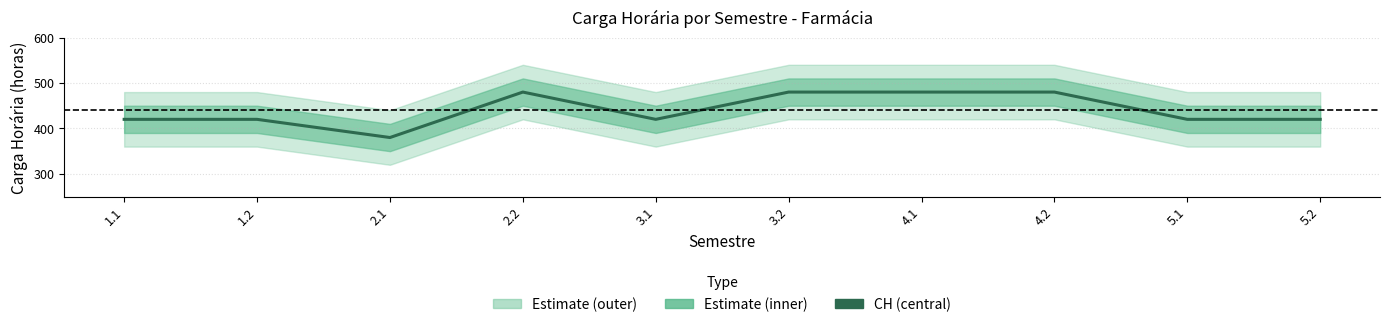

What is the sum of the values at 2.1 and 5.2?

800